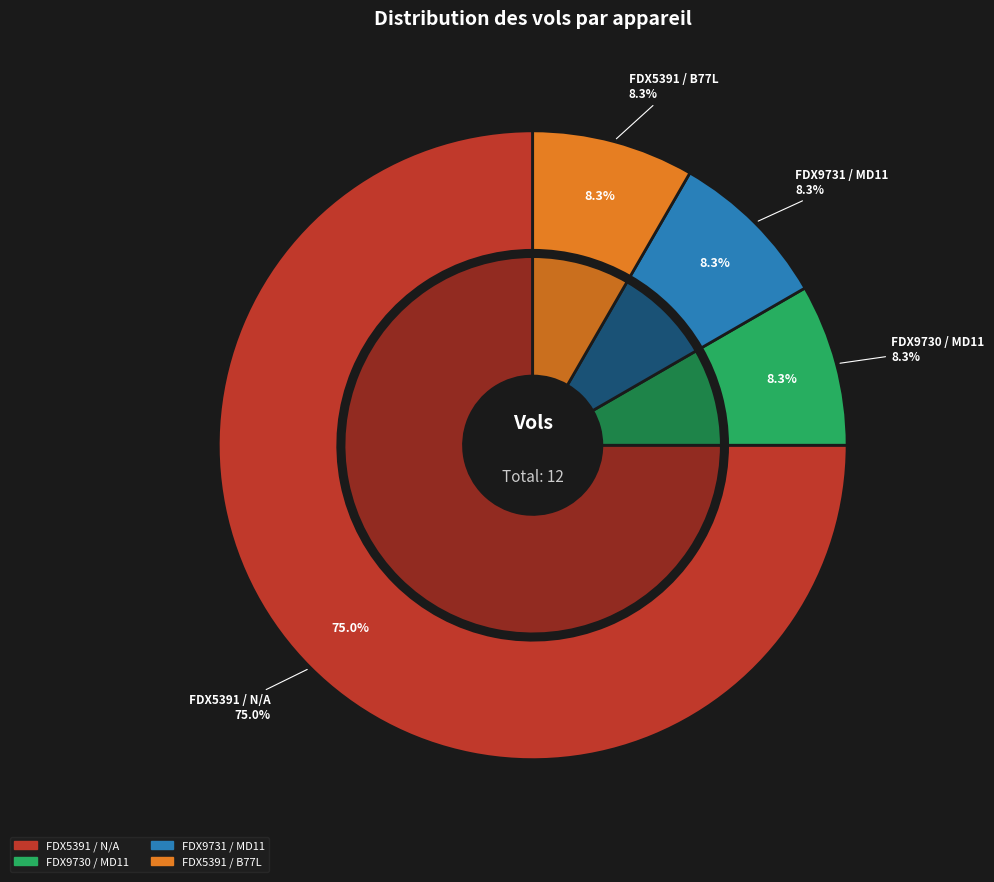

Combined, do FDX5391 / N/A and FDX9731 / MD11 account for over 50%?

Yes